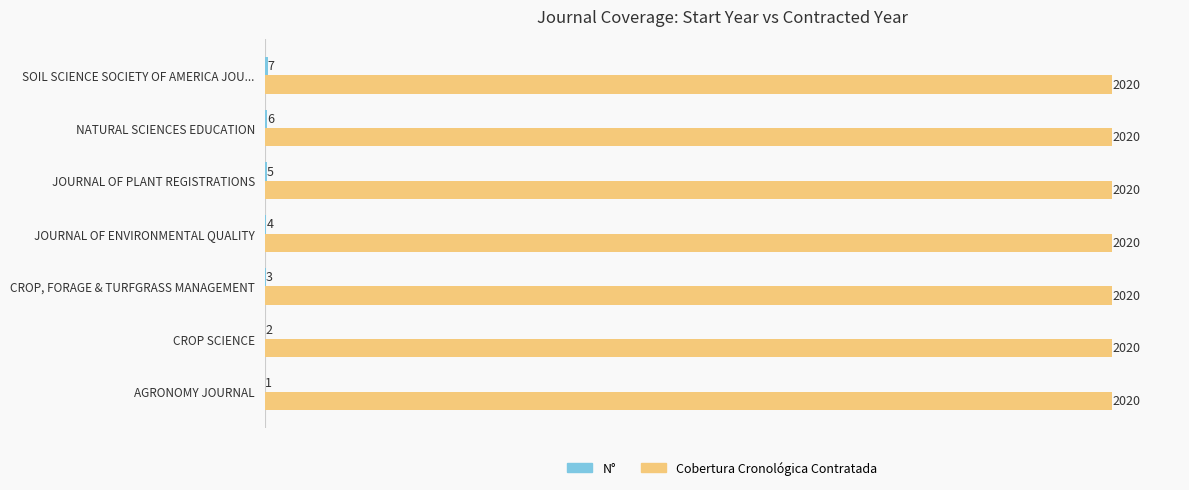

Which series has the largest total across all categories?

Cobertura Cronológica Contratada